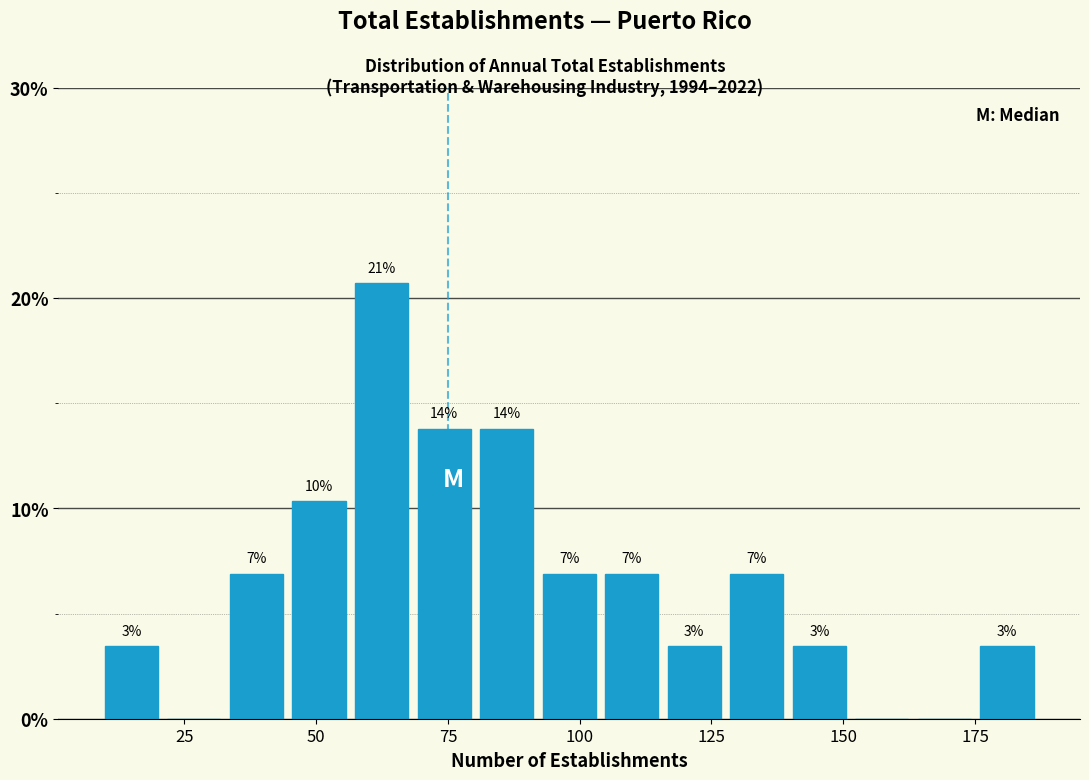

Read against the x-axis, roughly where is the centre of the tallest bar?

60